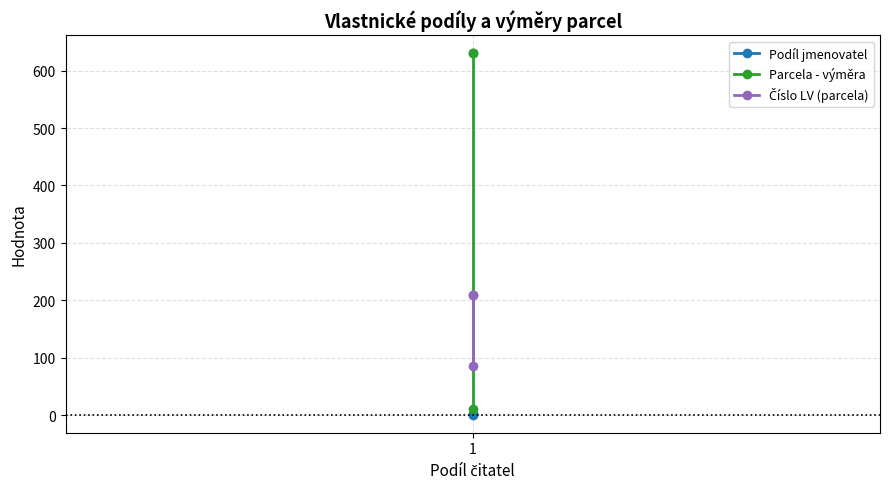

How many lines are shown in the chart?

3